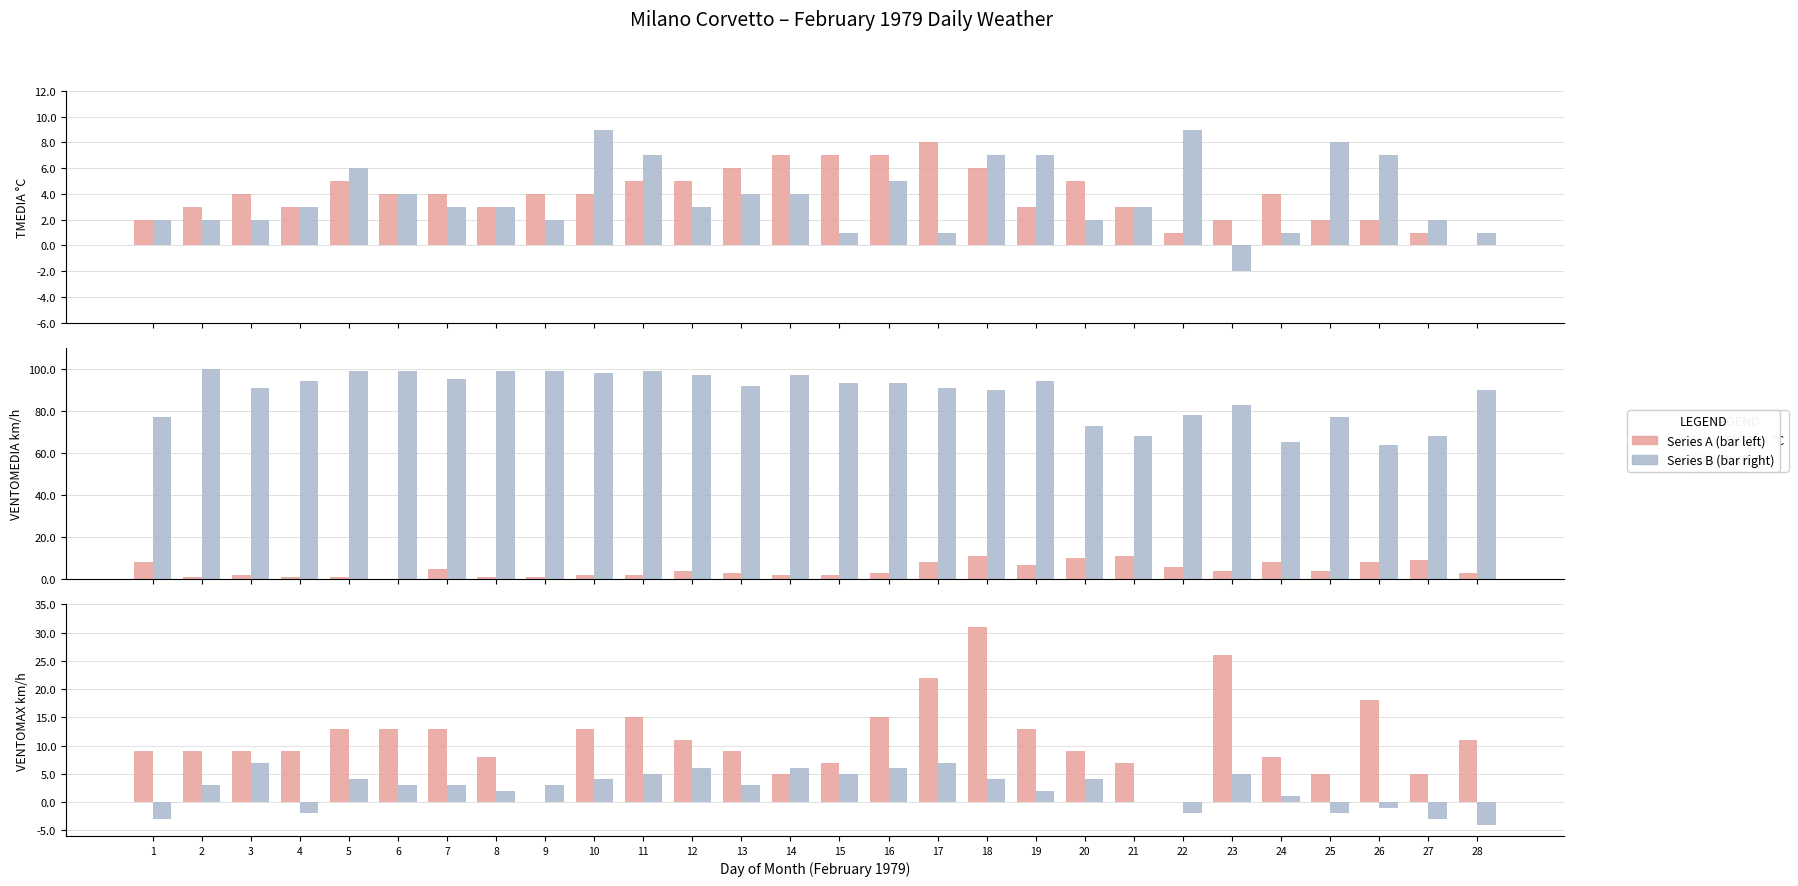

What is the sum of the VENTOMAX km/h values at 21 and 6?

20